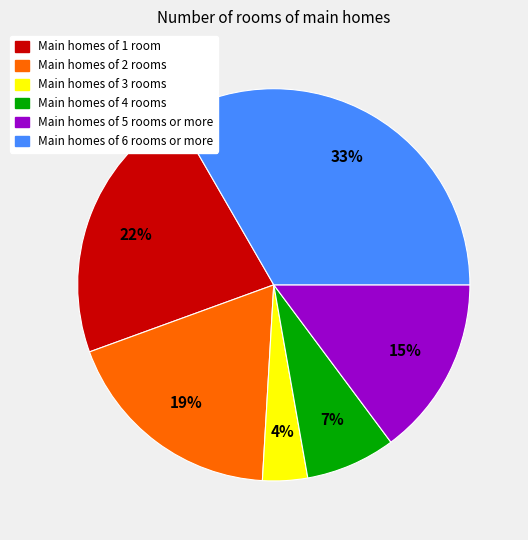

Which category has the biggest portion of the pie?

Main homes of 6 rooms or more